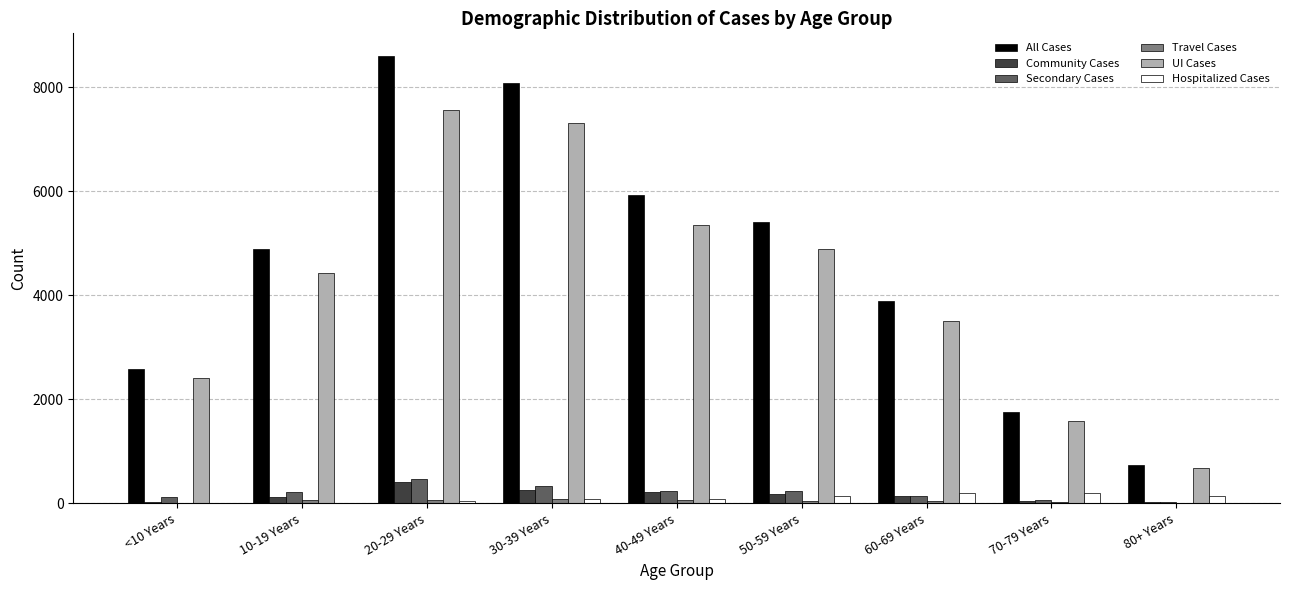

The value of All Cases at 40-49 Years is 10651. True or false?

False